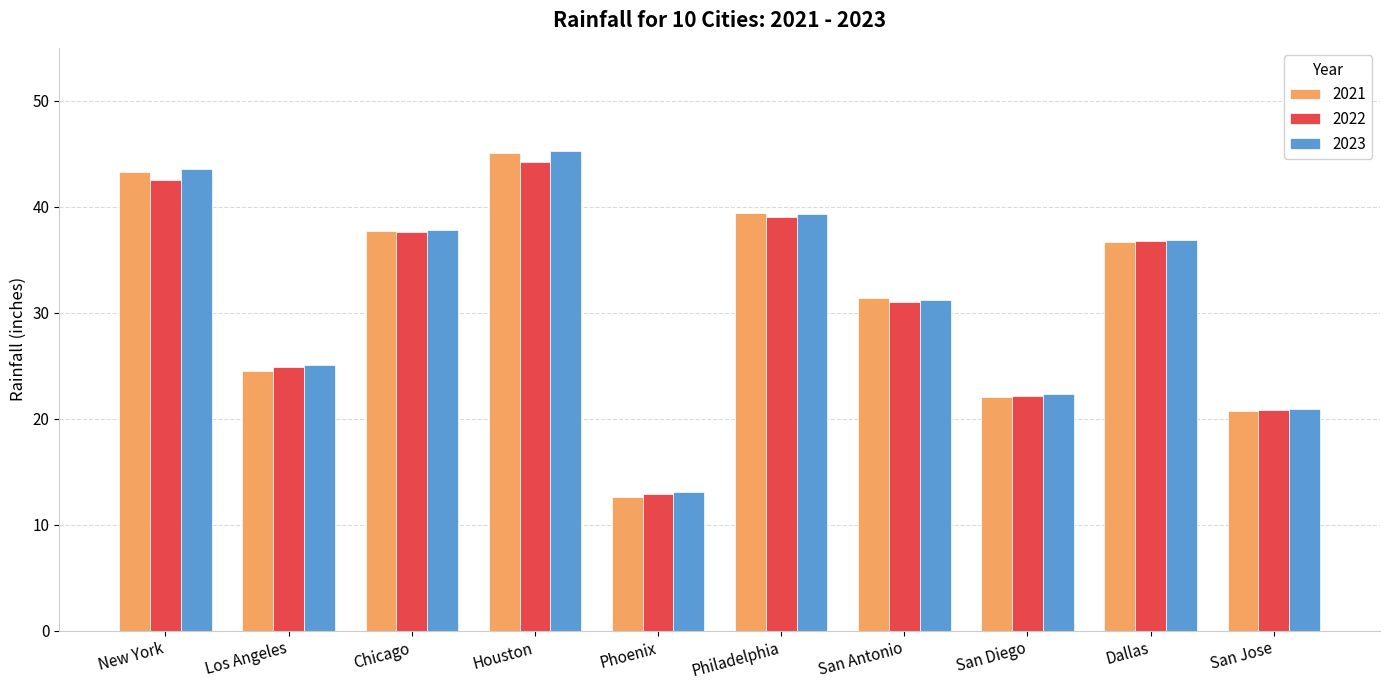

Which series has the widest spread of values?

2021